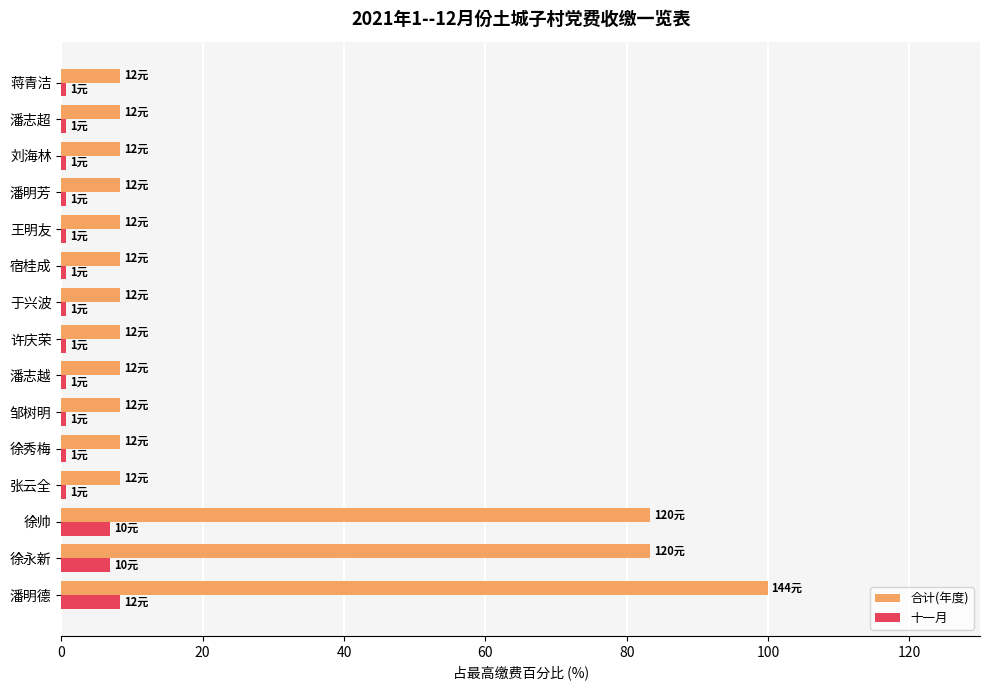

Which series has the largest range (max minus min)?

合计(年度)